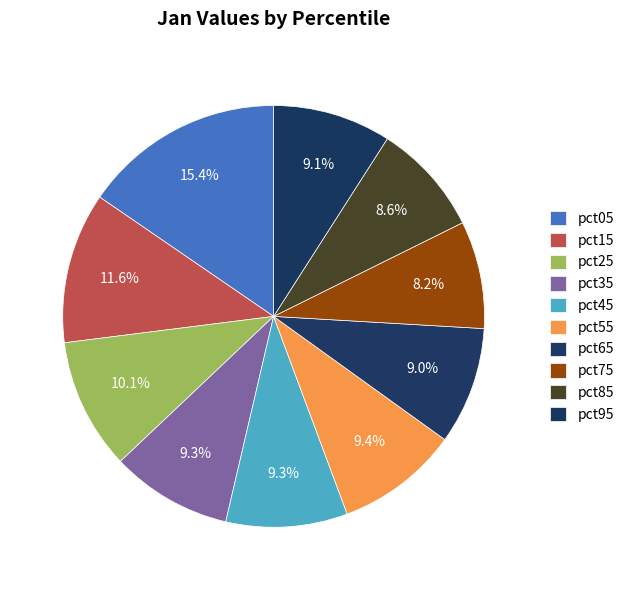

Combined, do pct05 and pct65 account for over 50%?

No